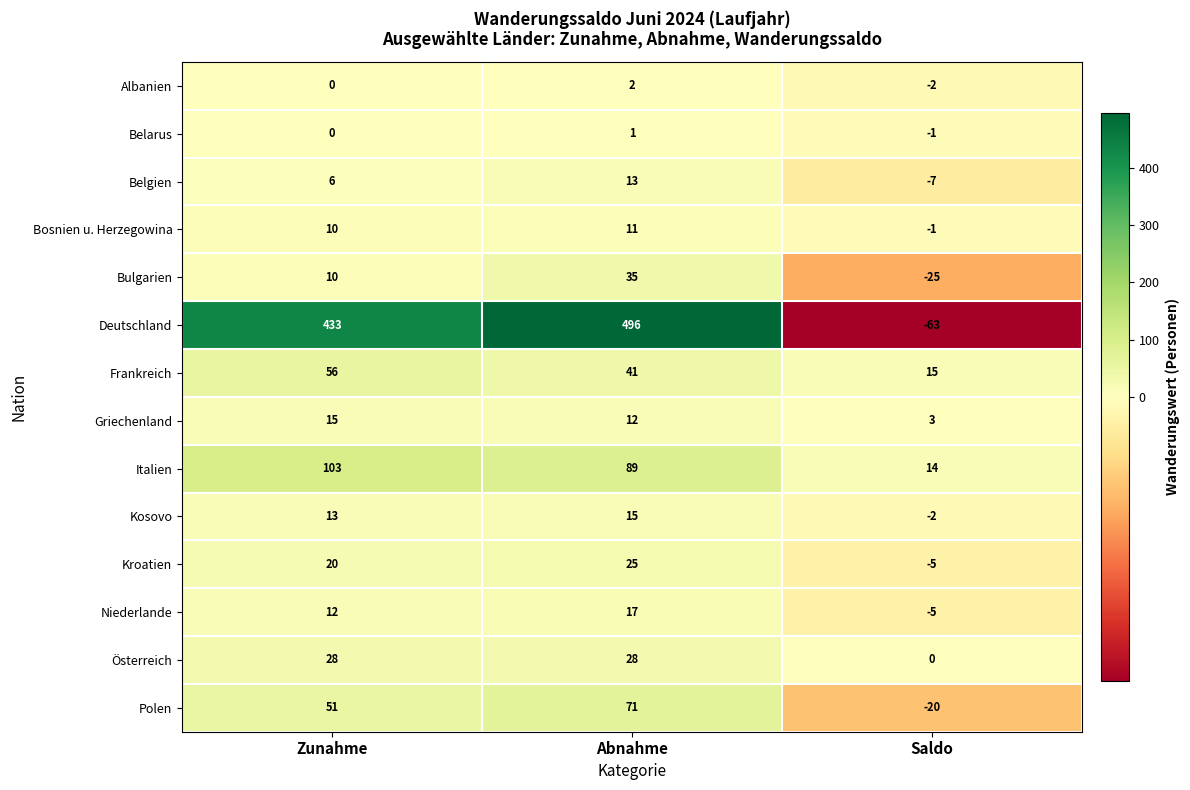

What is the difference between the Deutschland values at Saldo and Zunahme?

496